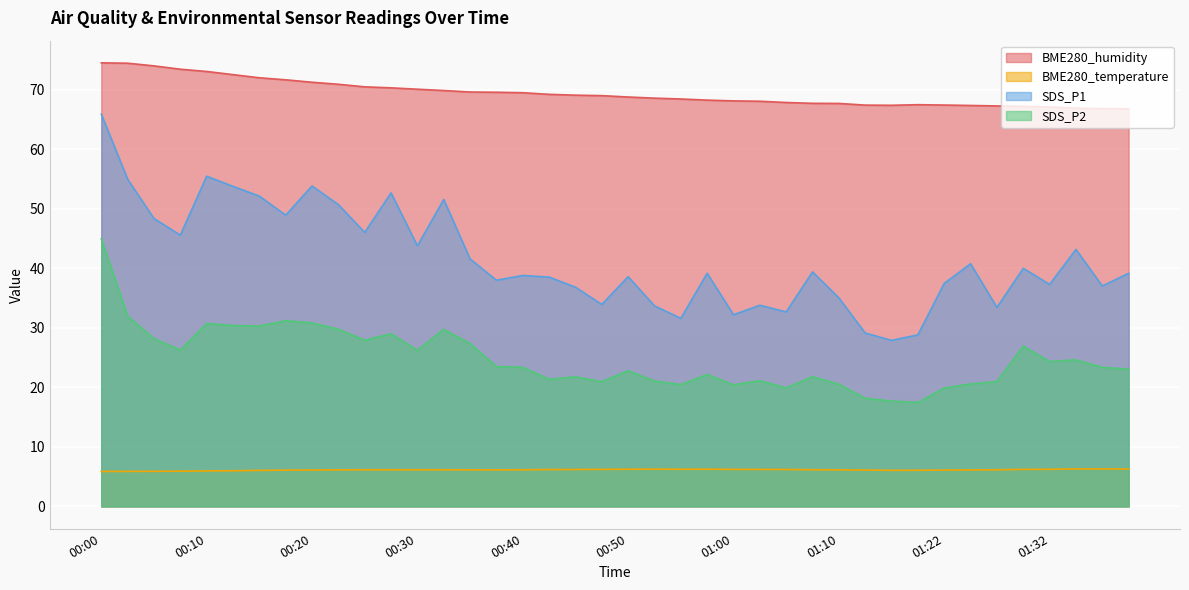

What is the maximum value shown in the chart?

74.5